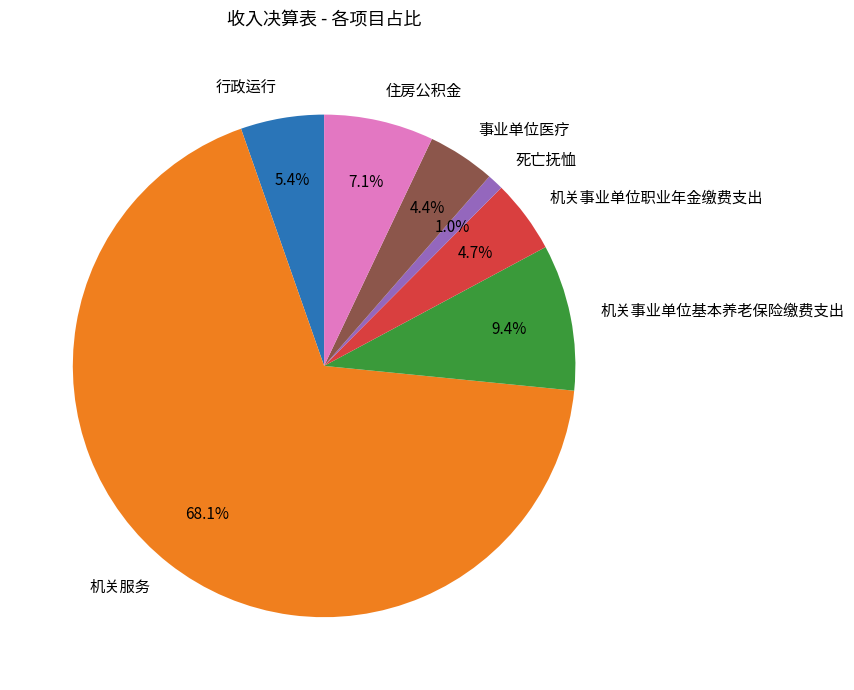

Is there any slice that represents more than half of the pie?

Yes